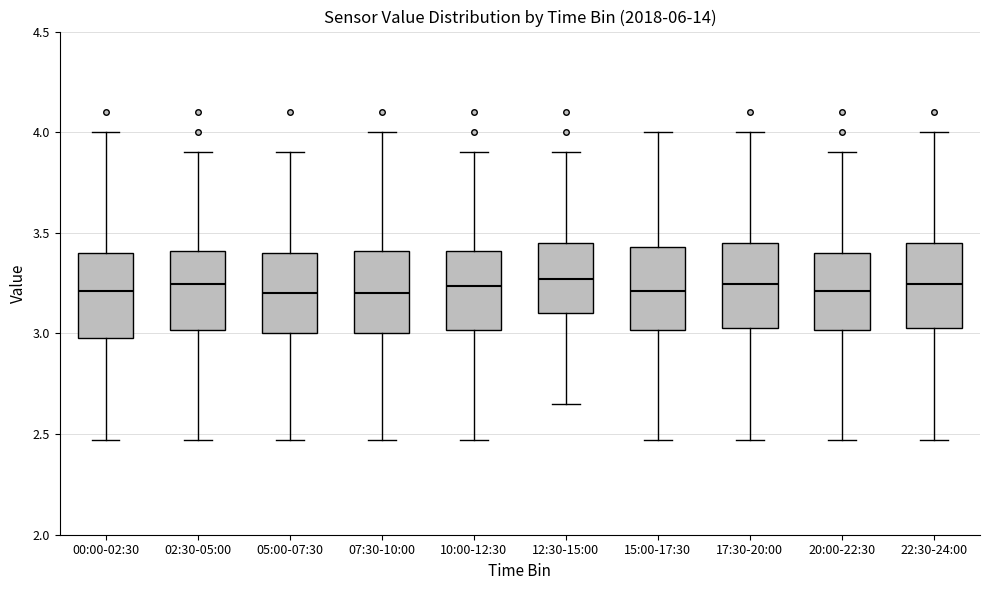

Where does the upper whisker of the box for 12:30-15:00 end on the y-axis? The values are not printed on the chart, so give them approximately, as read against the axis.

3.90